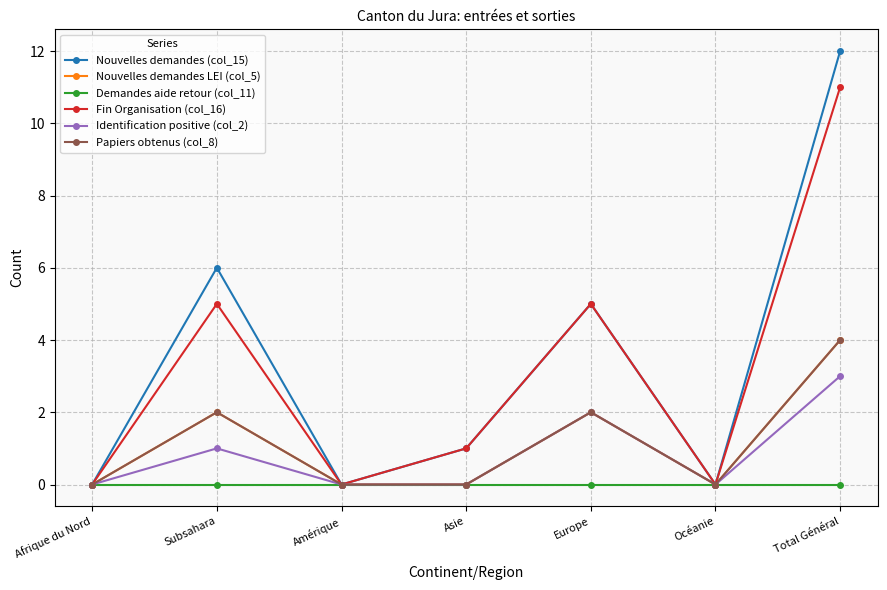

Does the chart have visible grid lines?

Yes